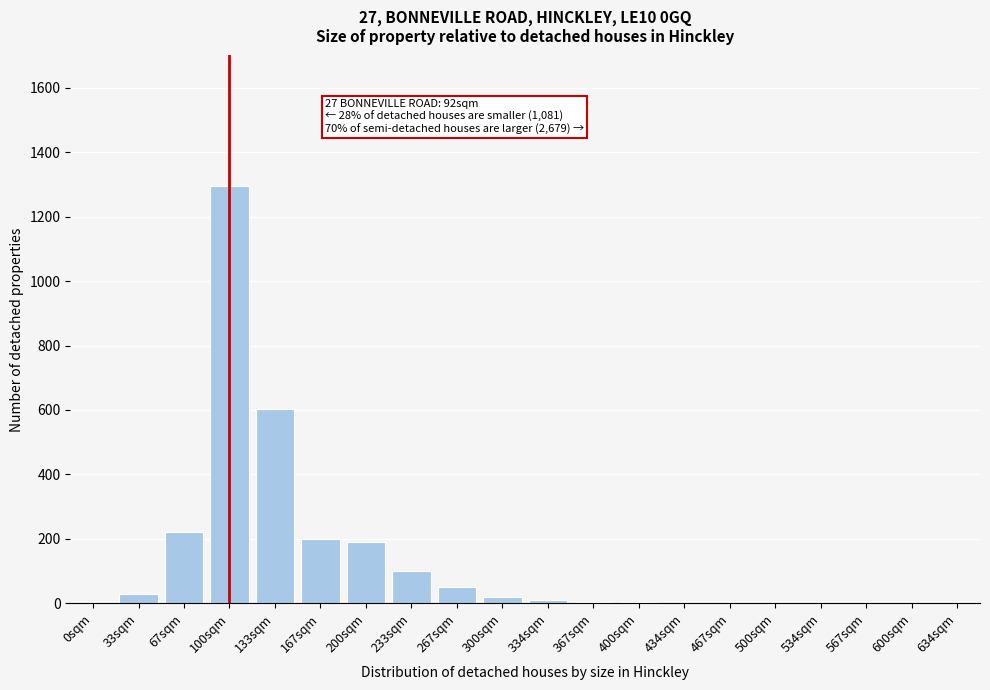

True or false: the data shows 1295 at 100sqm.

True